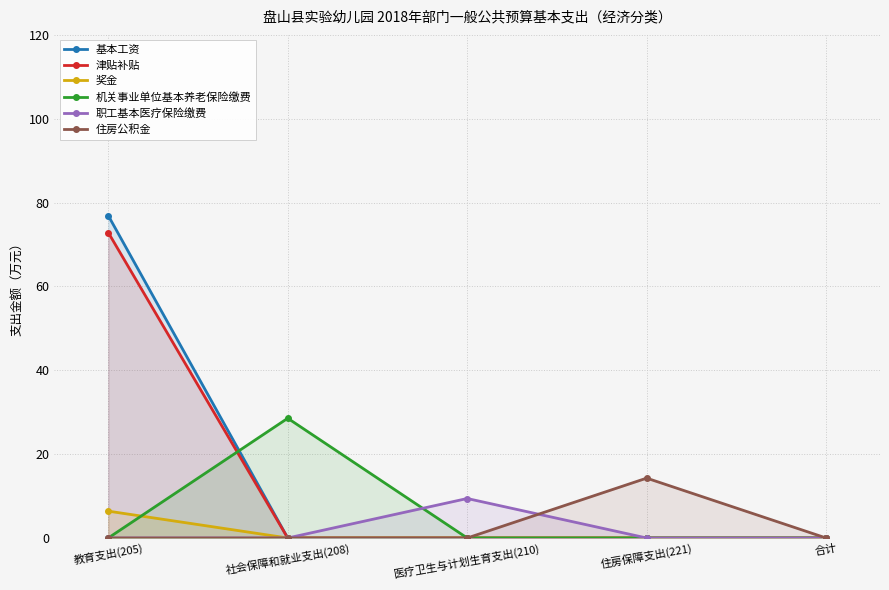

How many categories are shown in the chart?

5